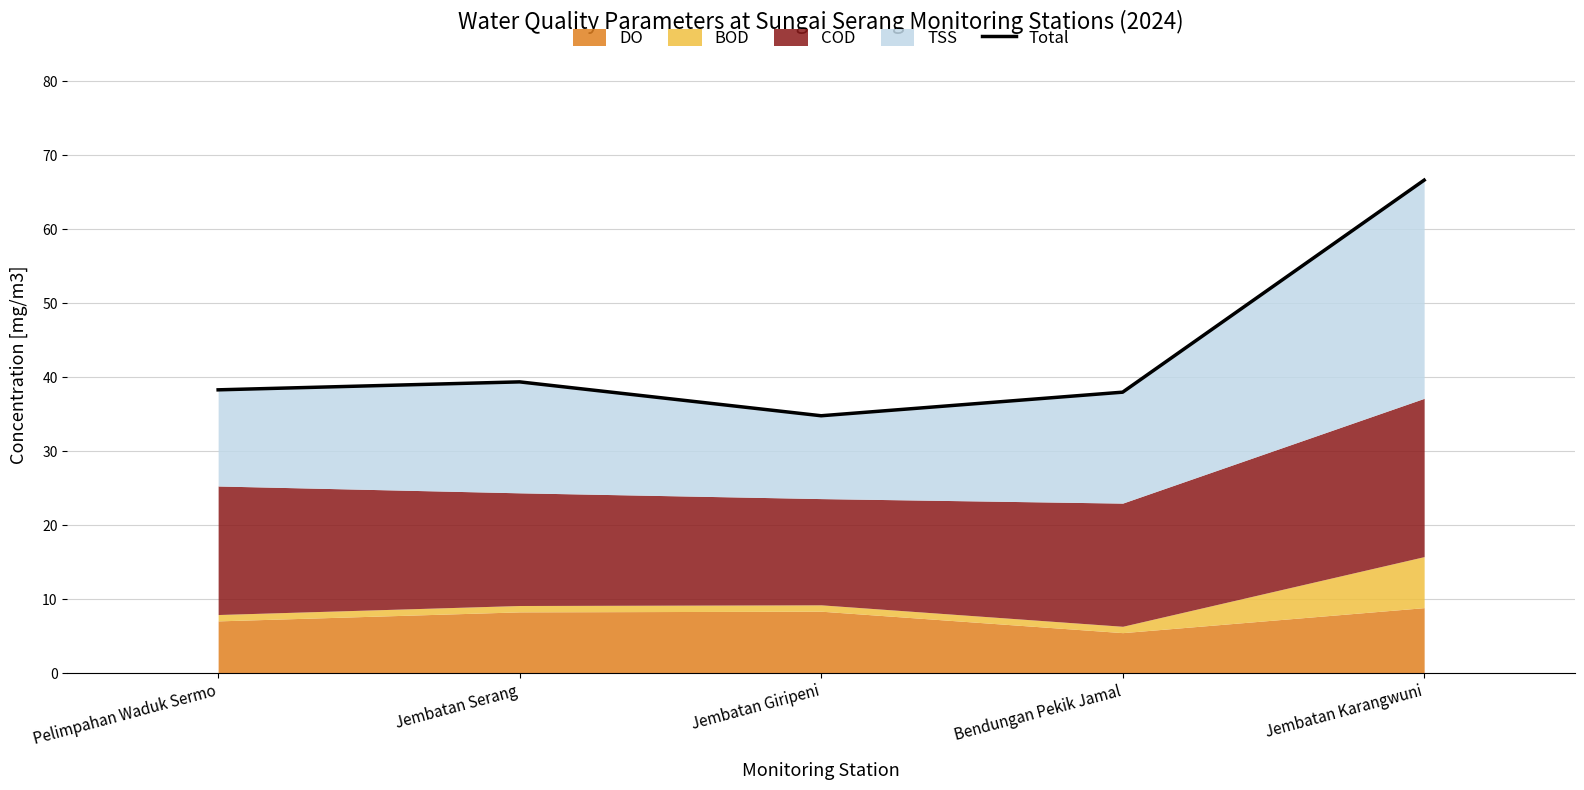

Which has a higher value, Jembatan Serang or Jembatan Karangwuni?

Jembatan Karangwuni